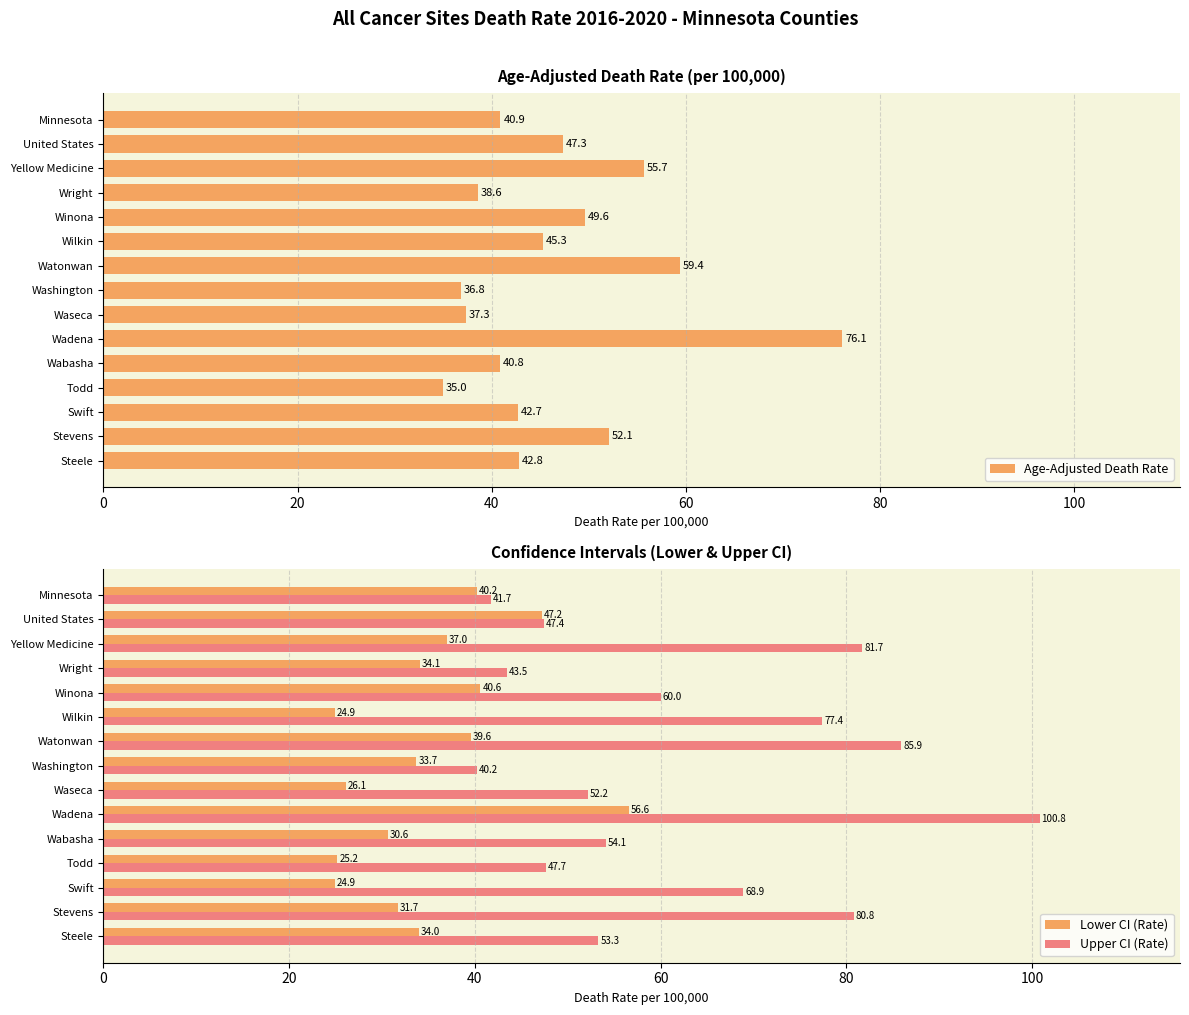

At how many categories does at least one series exceed 75?

5